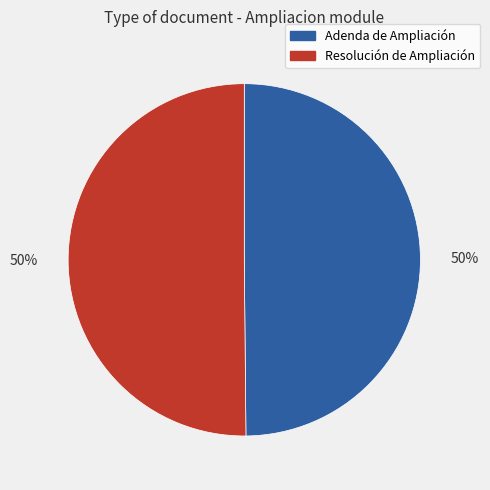

The Adenda de Ampliación slice represents 50% of the pie. True or false?

True